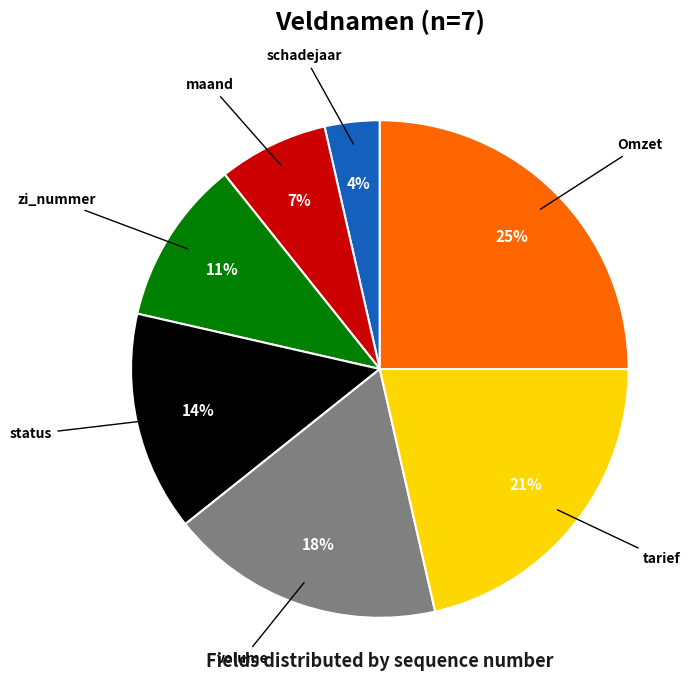

How many slices are in this pie chart?

7